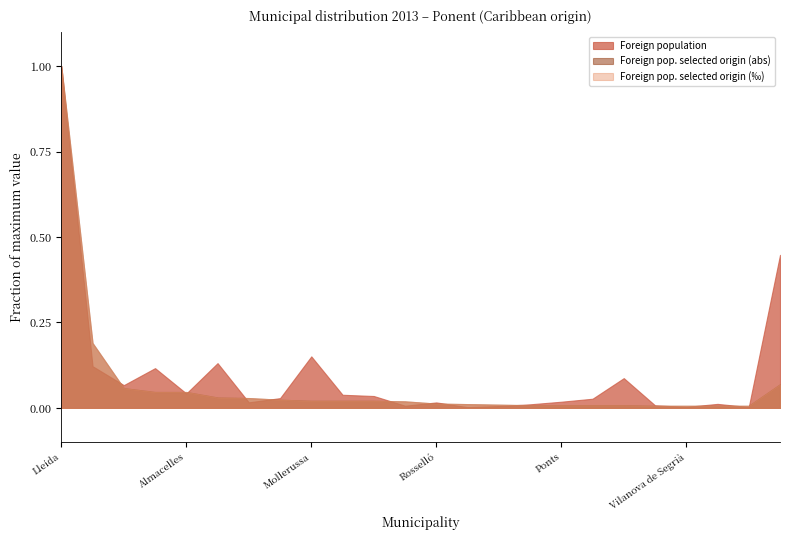

Between Artesa de Segre and Vilanova de la Barca, which series saw the biggest shift?

Foreign population